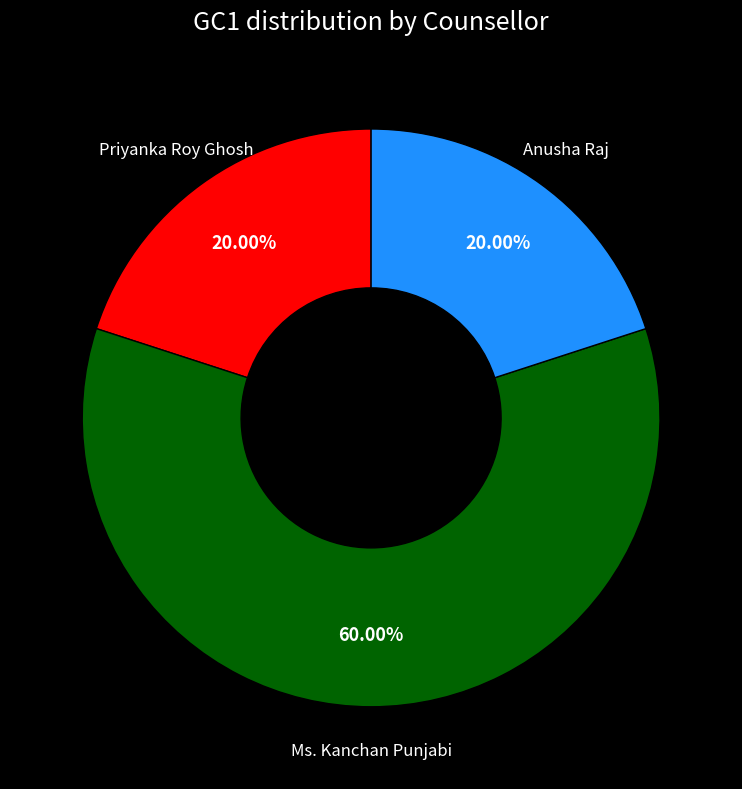

How many slices are in this pie chart?

3